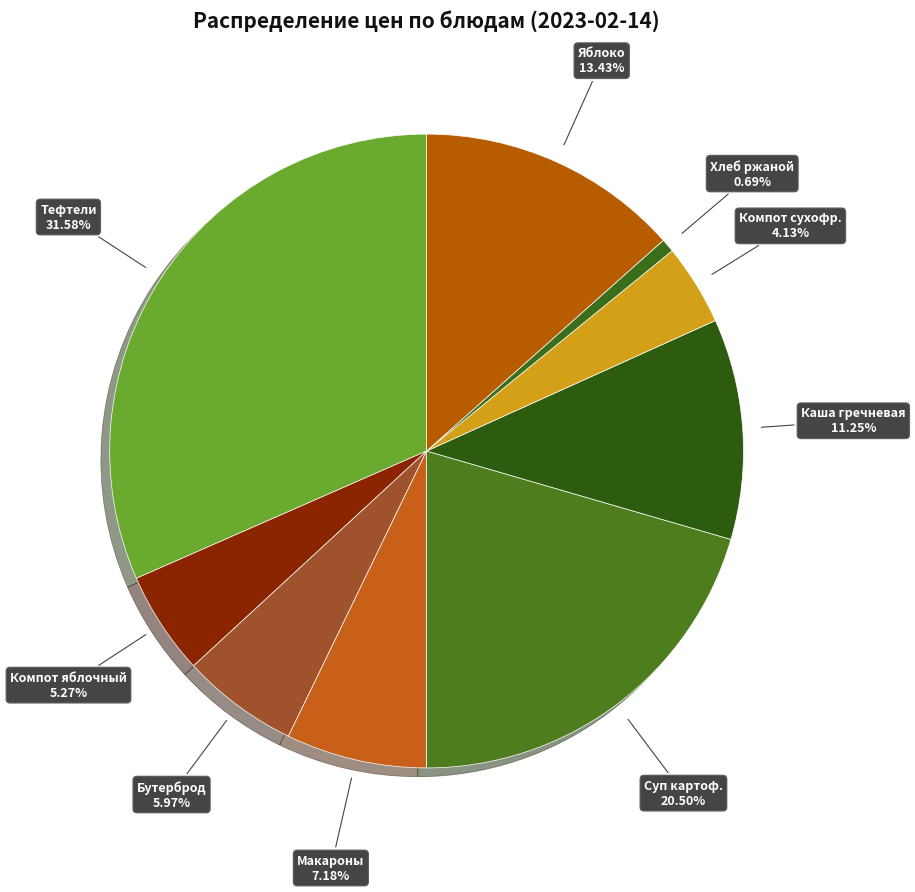

Does any single category account for the majority?

No